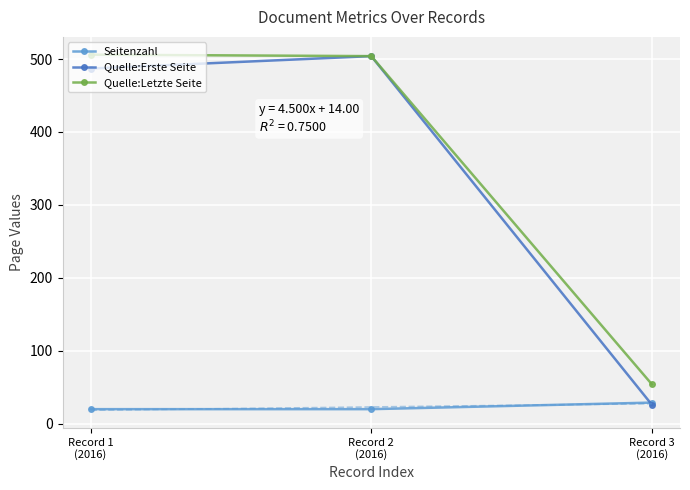

Which series has the largest total across all categories?

Quelle:Letzte Seite